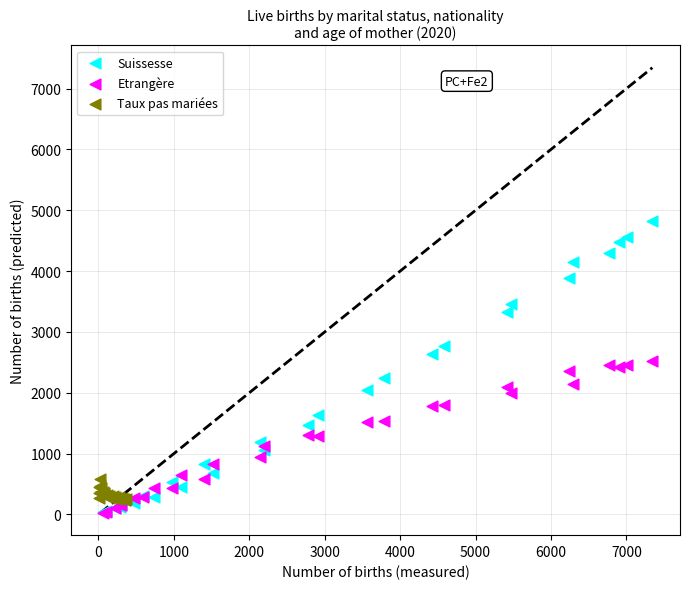

Which series reaches the maximum Y coordinate?

Suissesse